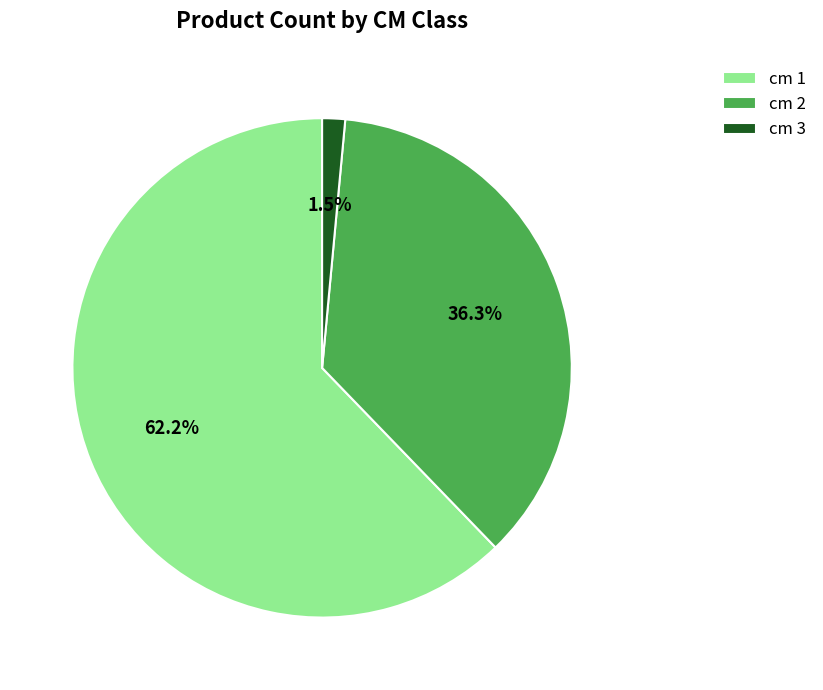

Is it true that cm 1 is 62% of the pie?

True